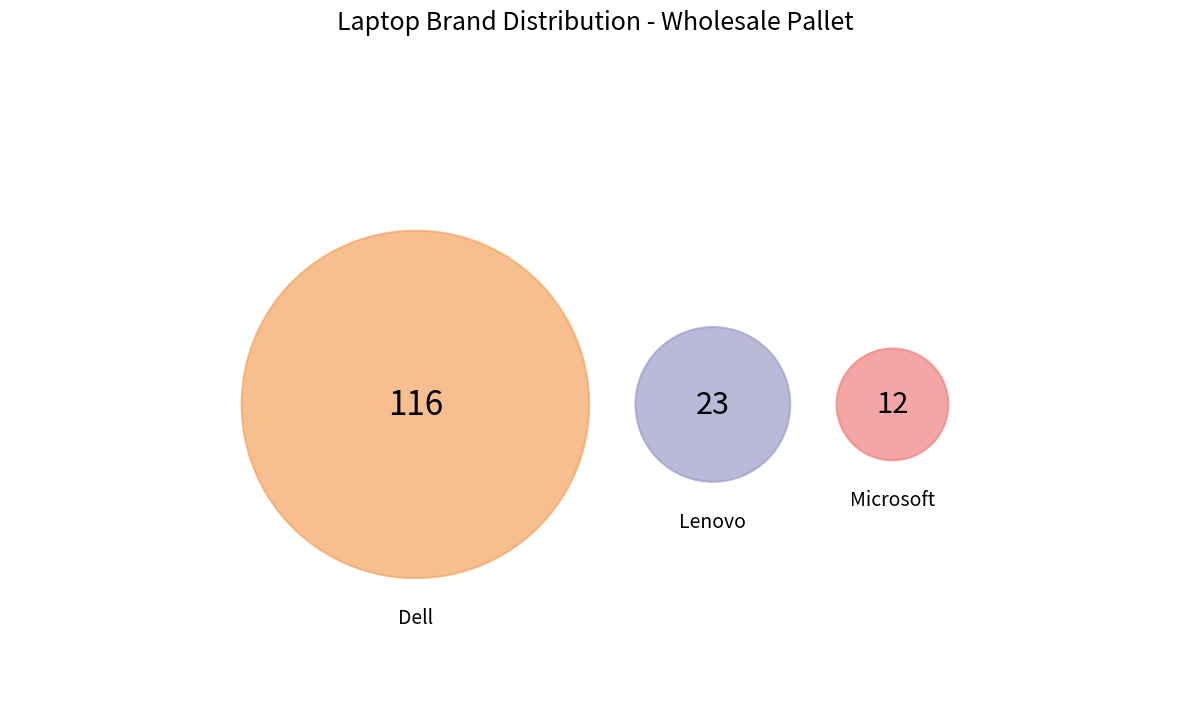

What is the smallest slice in the pie chart?

Microsoft